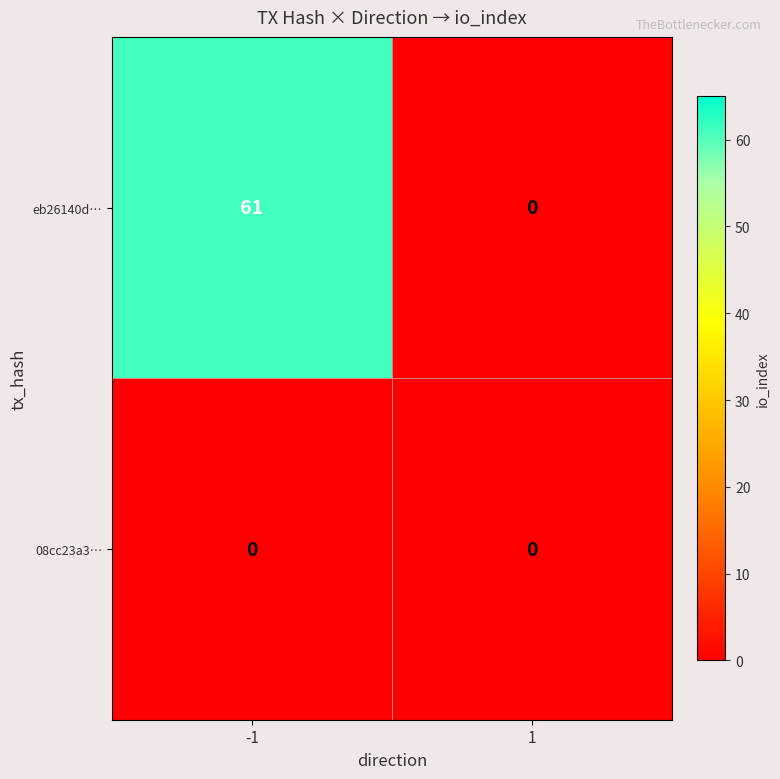

Reading left to right, extract all data points from this chart.

eb26140d…: -1=61	1=0
08cc23a3…: -1=0	1=0